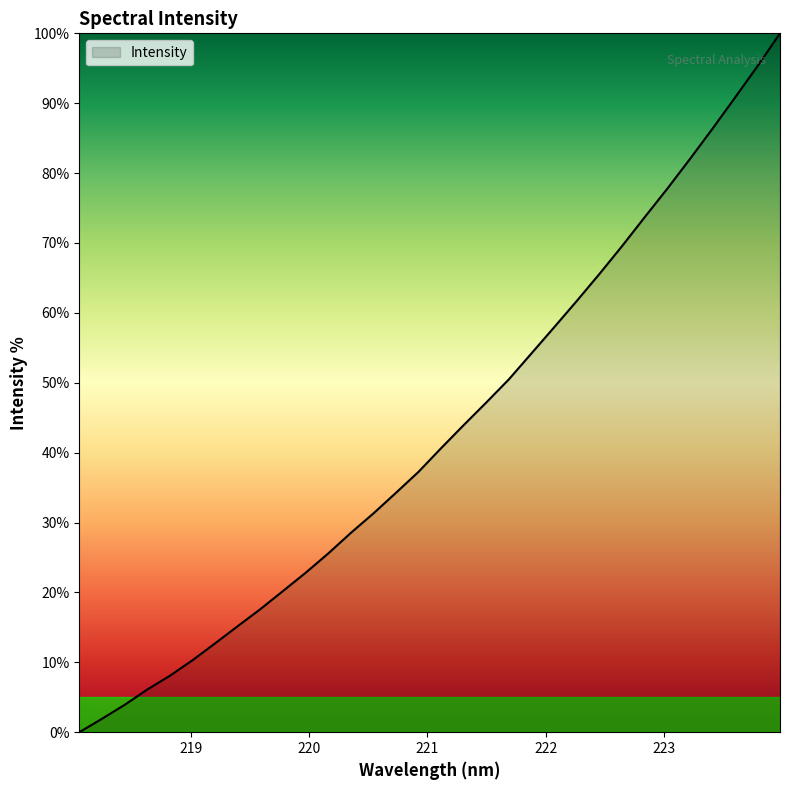

What is the difference between the maximum and minimum values?

100.0